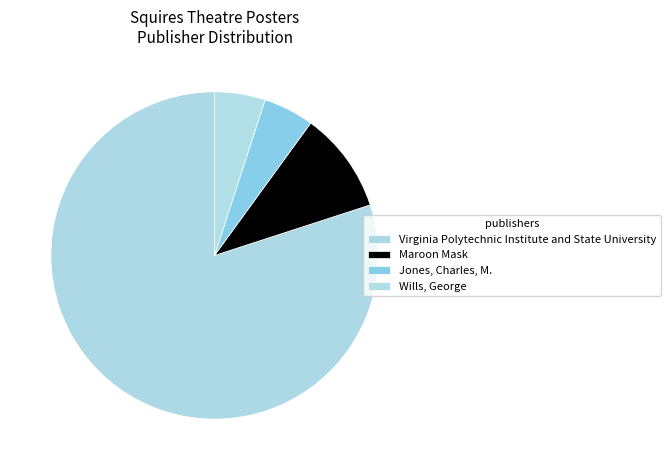

Count the number of slices in the pie.

4